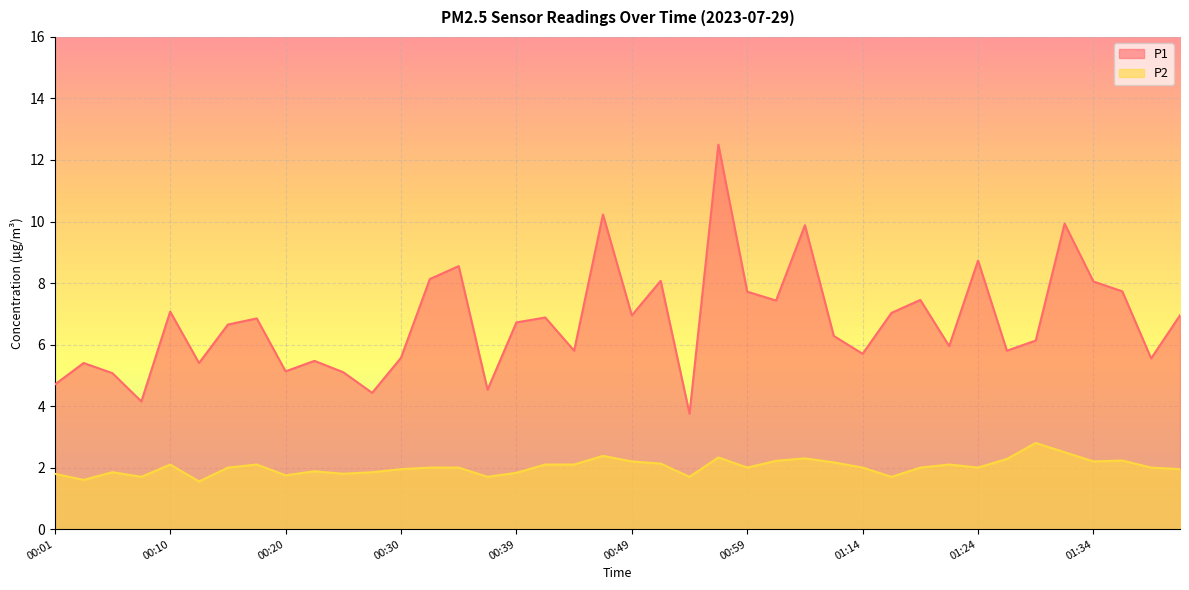

What is the total value across all series at 00:44?

7.9